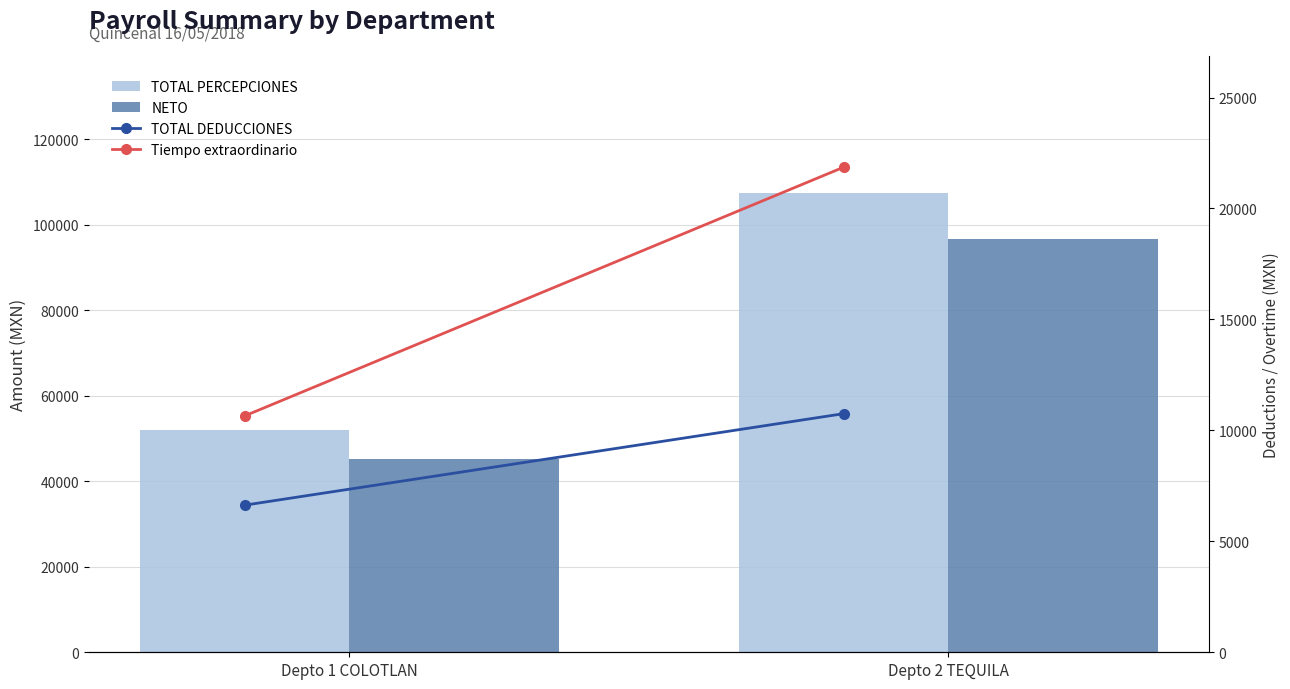

At which label does TOTAL DEDUCCIONES first exceed 10752?

Depto 2 TEQUILA